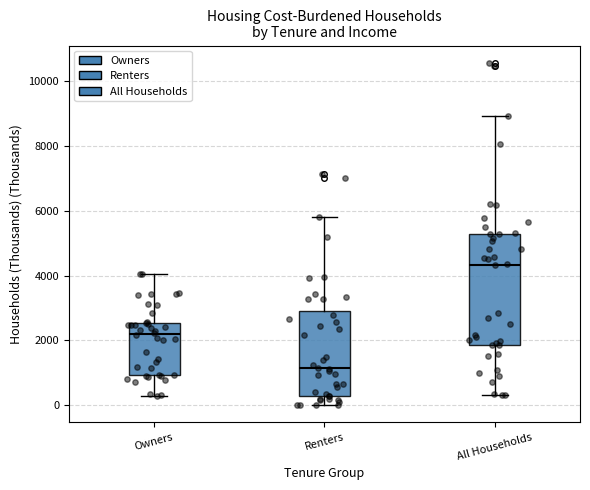

Which box is the tallest, from its lower edge to its upper edge?

All Households